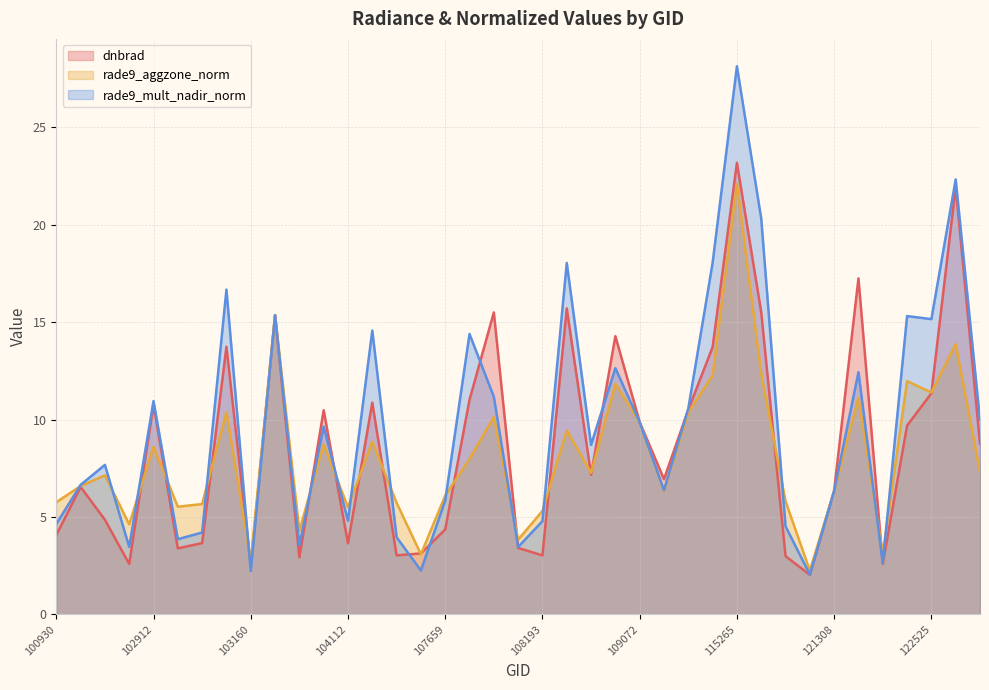

Which series has the largest range (max minus min)?

rade9_mult_nadir_norm